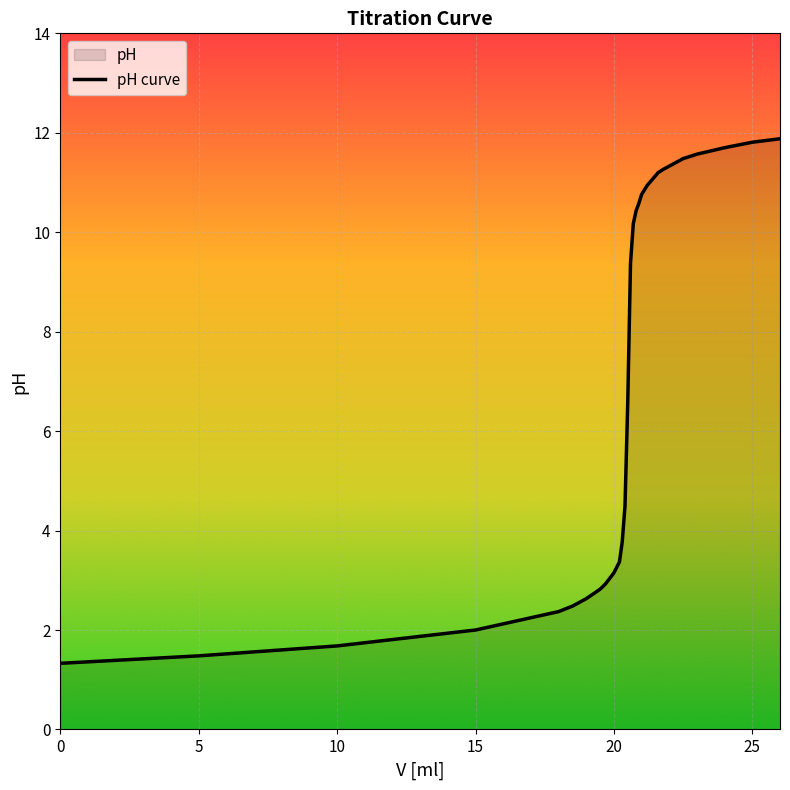

What is the greatest value displayed?

11.9